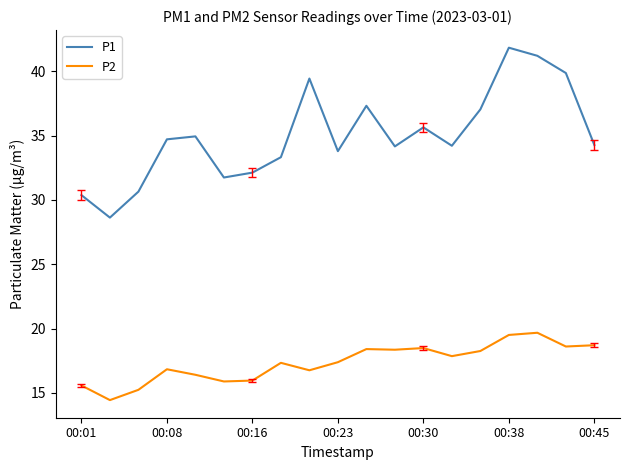

Which series has the largest total across all categories?

P1